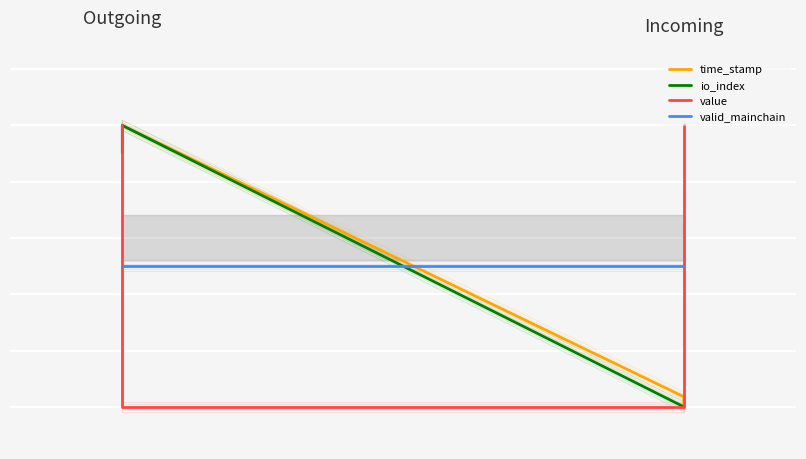

What is the value of the io_index point at the 1st from the left?

0.9